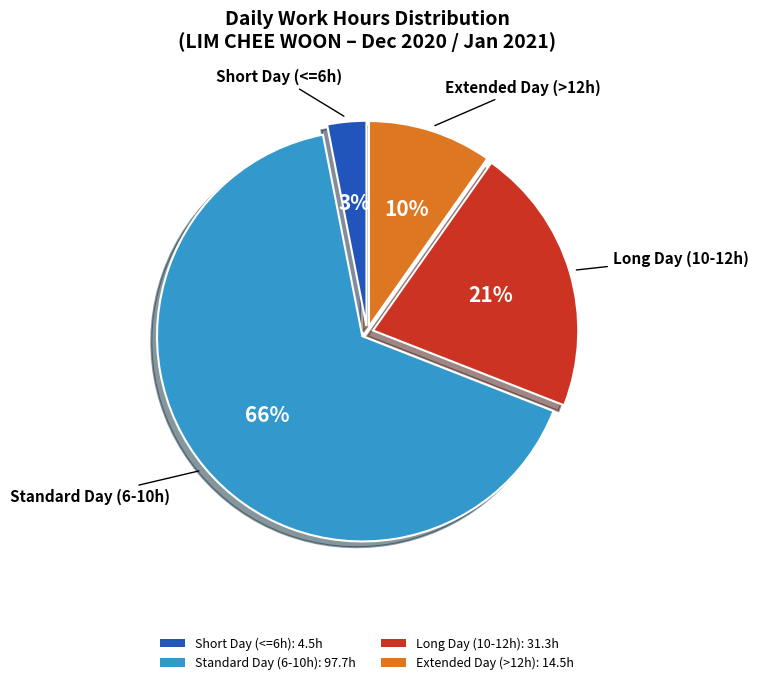

To the nearest percent, what is the difference between the largest and smallest slice percentages?

63%